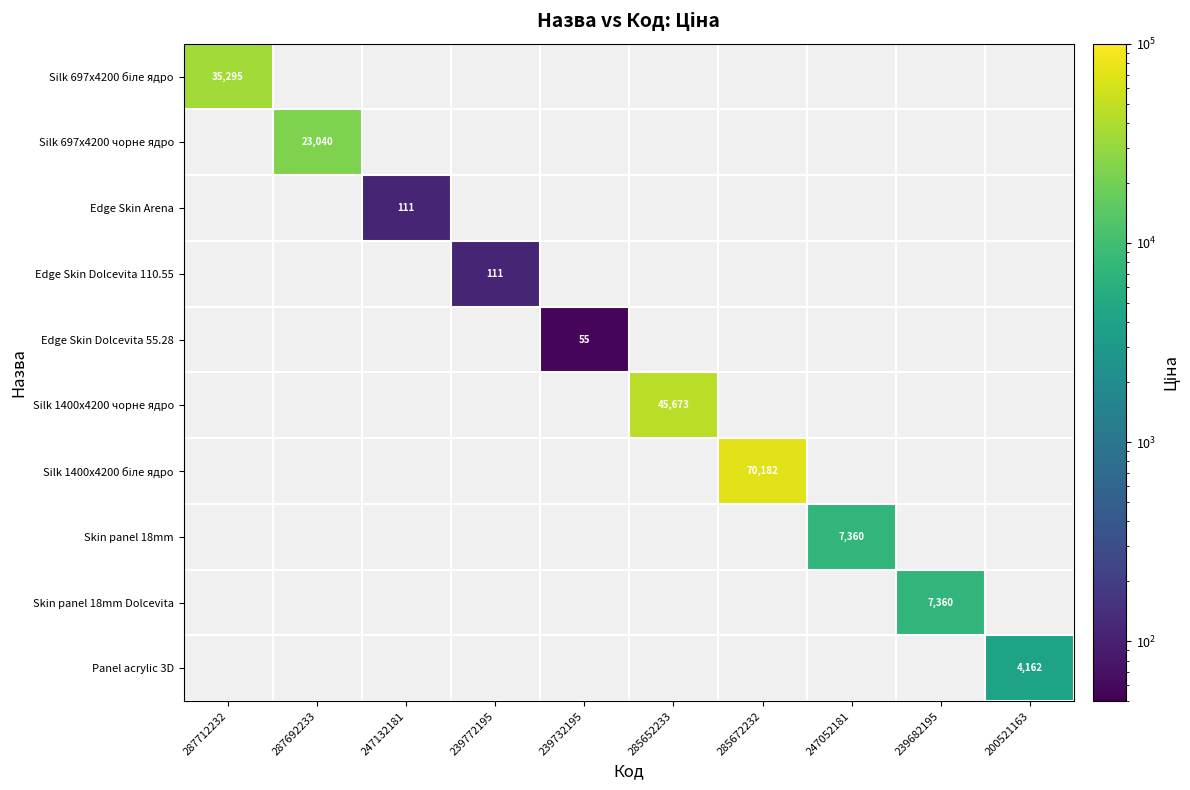

Is the value of Edge Skin Arena at 247132181 greater than the value of Skin panel 18mm Dolcevita at 239682195?

No